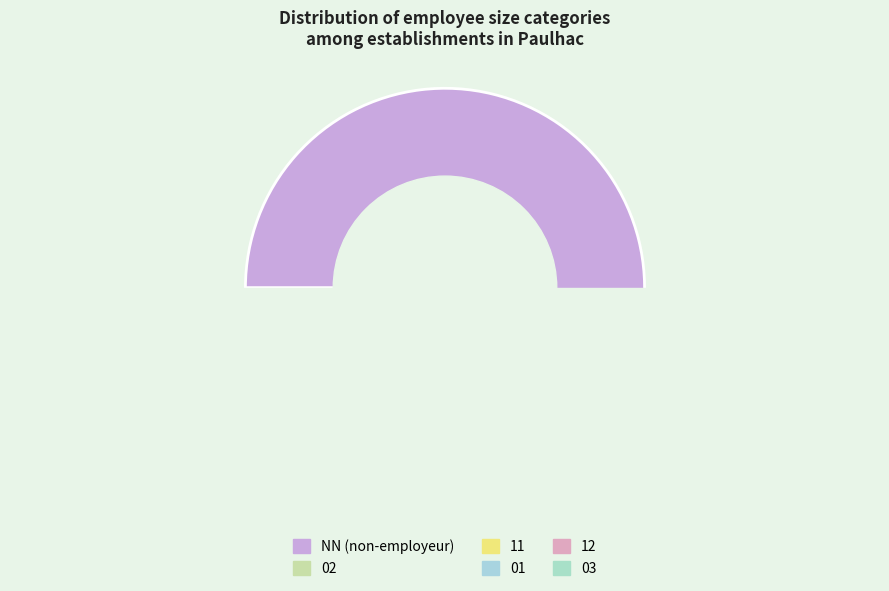

How much of the chart is everything except NN?

7.7%